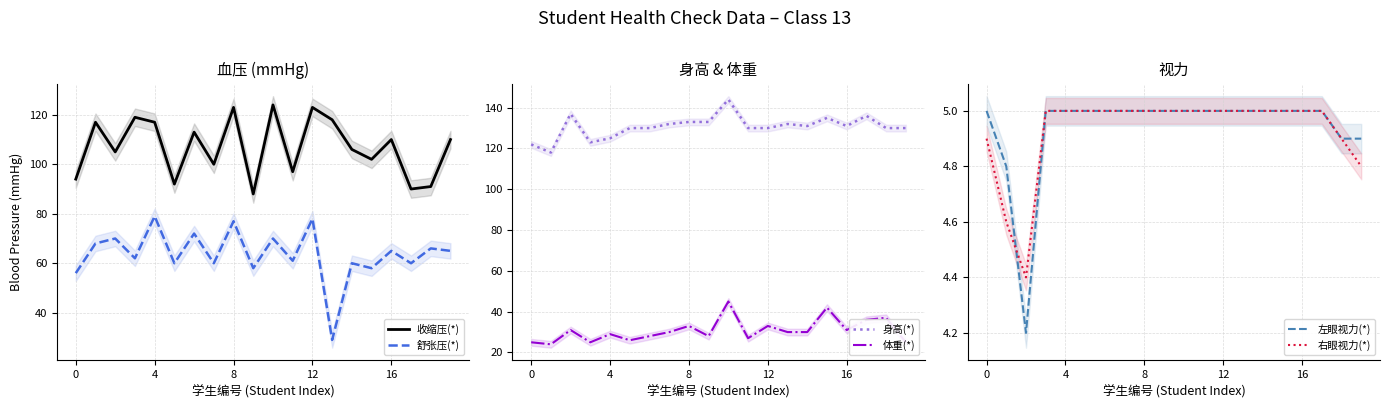

True or false: 左眼视力(*) and 体重(*) intersect in this chart.

False